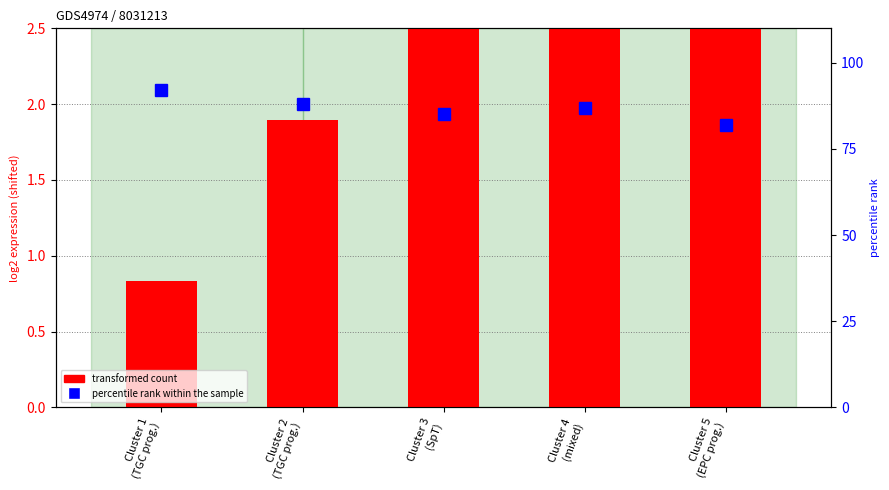

Reading left to right, transcribe all the data shown in this chart.

transformed count: Cluster 1
(TGC prog.)=0.8	Cluster 2
(TGC prog.)=1.9	Cluster 3
(SpT)=3.4	Cluster 4
(mixed)=3.3	Cluster 5
(EPC prog.)=3.3
percentile rank within the sample: Cluster 1
(TGC prog.)=92.0	Cluster 2
(TGC prog.)=88.0	Cluster 3
(SpT)=85.0	Cluster 4
(mixed)=87.0	Cluster 5
(EPC prog.)=82.0